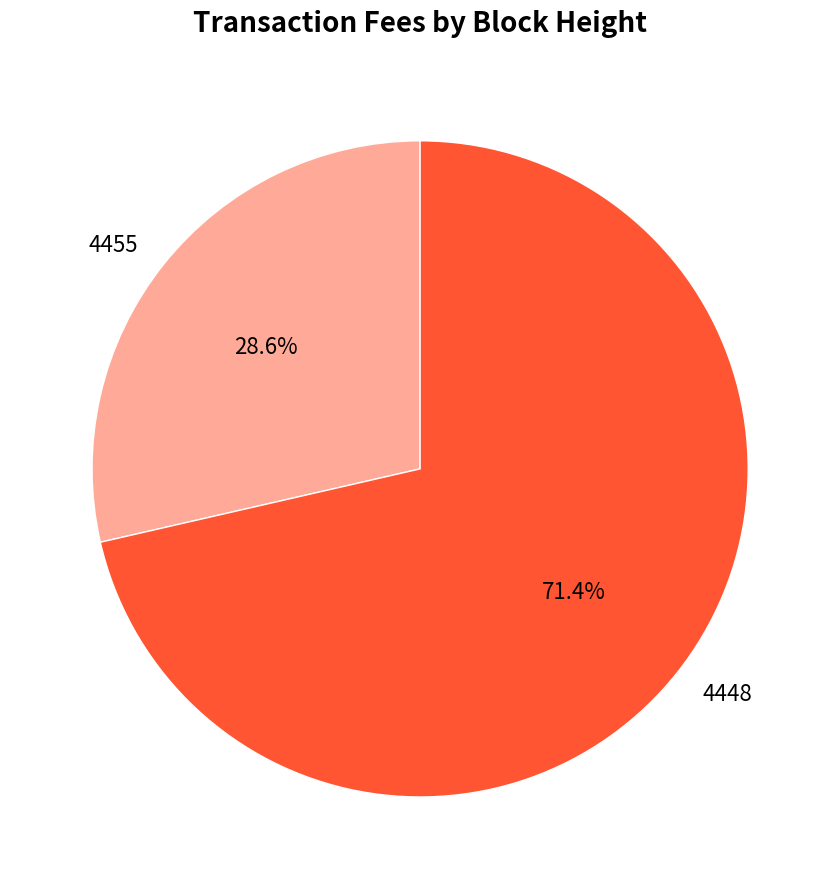

To the nearest percent, what is the combined percentage of 4448 and 4455?

100%